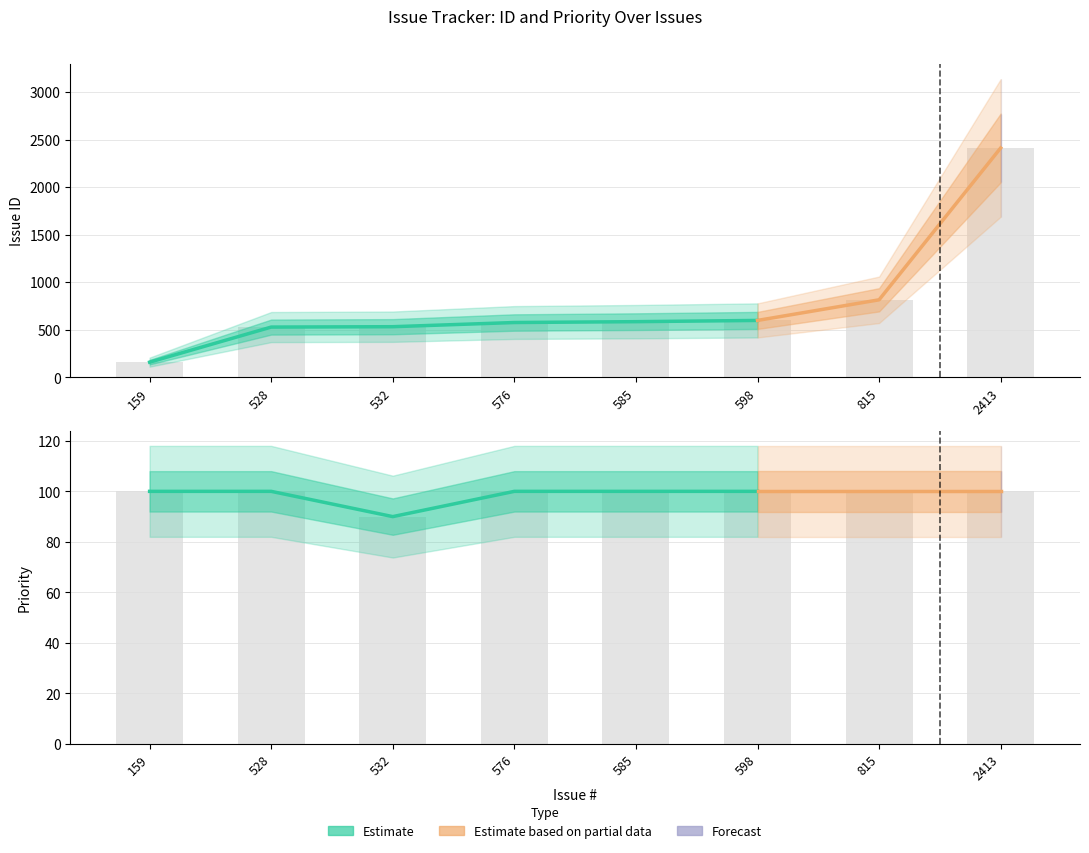

How many bars are there in total?

16